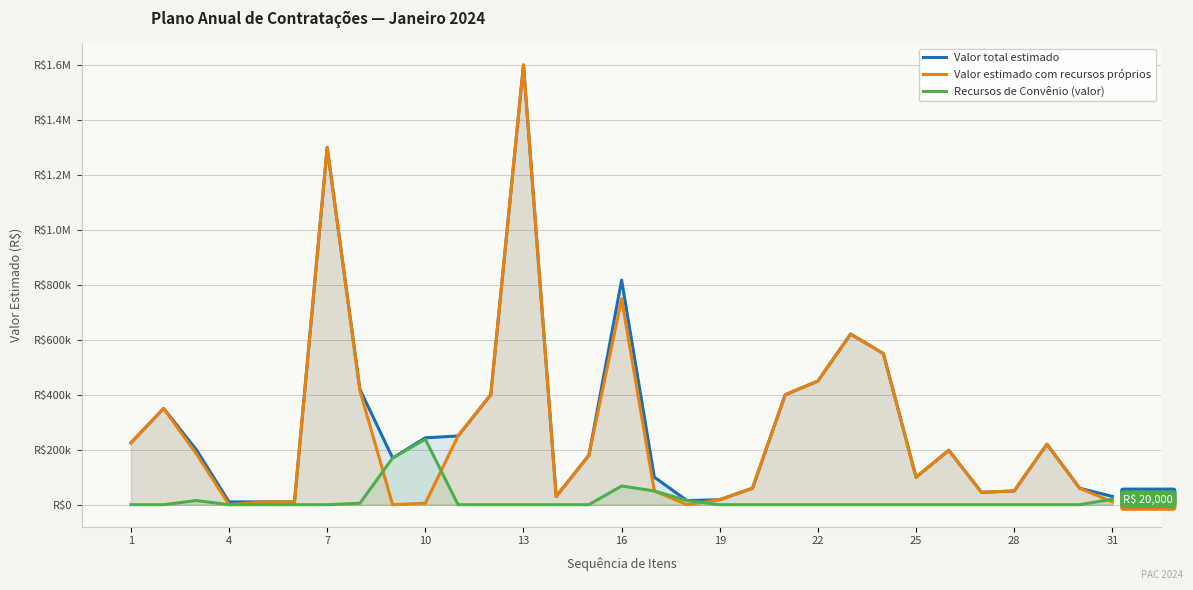

Reading left to right, what are all the values shown in this chart?

Valor total estimado: 225000.0	350000.0	200000.0	10000.0	10000.0	10000.0	1300000.0	420000.0	170000.0	243342.4	250000.0	400000.0	1600000.0	30000.0	180000.0	817200.0	100000.0	15000.0	18000.0	60000.0	400000.0	450000.0	620830.0	550000.0	100000.0	198000.0	45000.0	50000.0	220000.0	60000.0	30000.0
Valor estimado com recursos próprios: 225000.0	350000.0	185000.0	0.0	10000.0	10000.0	1300000.0	415000.0	0.0	5342.4	250000.0	400000.0	1600000.0	30000.0	180000.0	749200.0	50000.0	0.0	18000.0	60000.0	400000.0	450000.0	620830.0	550000.0	100000.0	198000.0	45000.0	50000.0	220000.0	60000.0	10000.0
Recursos de Convênio (valor): 0.0	0.0	15000.0	0.0	0.0	0.0	0.0	5000.0	170000.0	238000.0	0.0	0.0	0.0	0.0	0.0	68000.0	50000.0	15000.0	0.0	0.0	0.0	0.0	0.0	0.0	0.0	0.0	0.0	0.0	0.0	0.0	20000.0